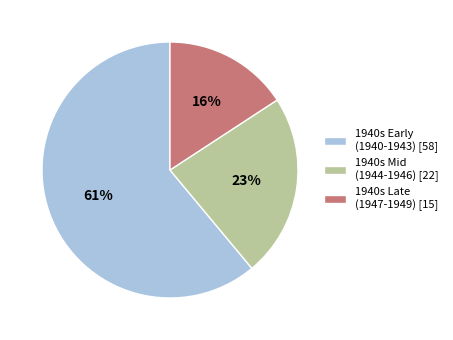

What is the majority slice?

1940s Early (1940-1943) [58]